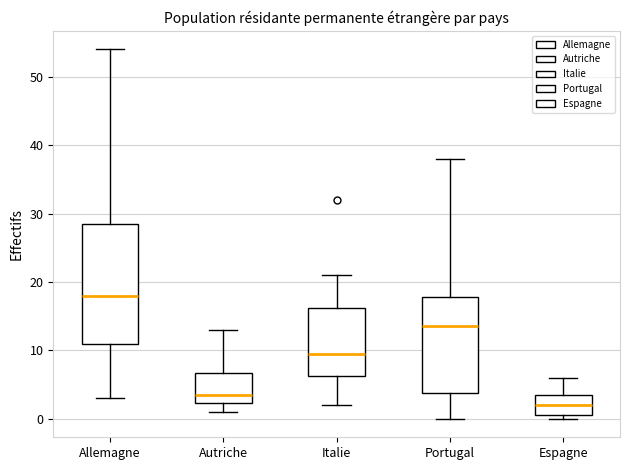

Comparing the boxes themselves (not the whiskers), which one is the tallest?

Allemagne